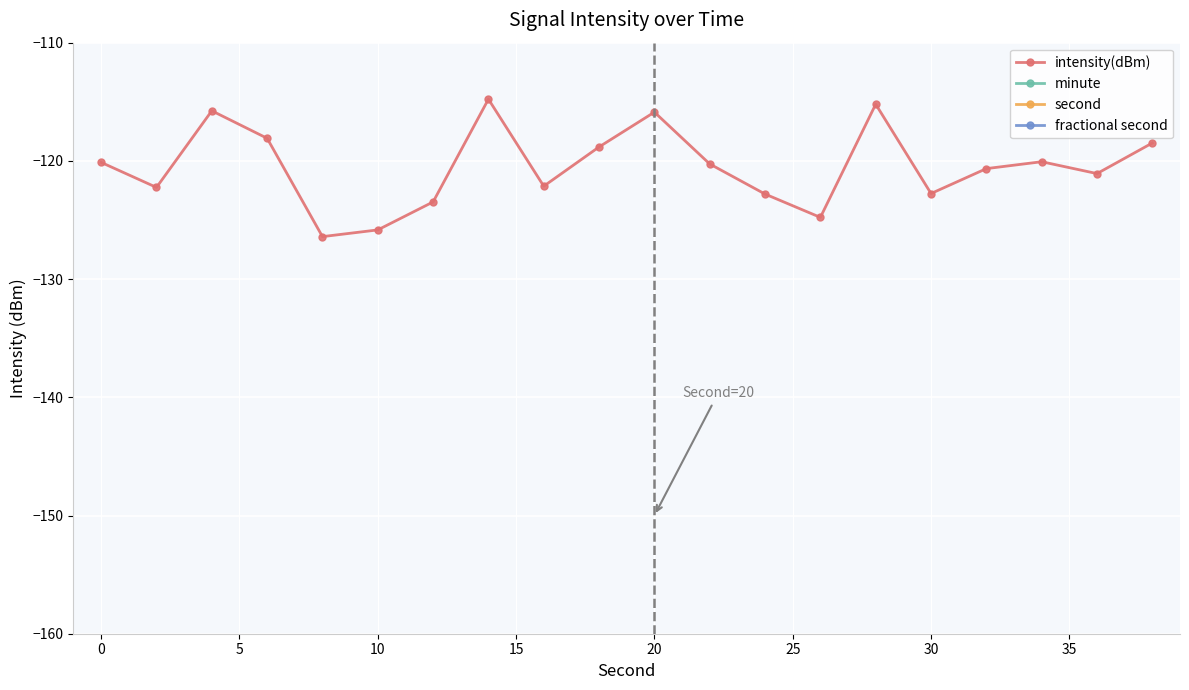

What is the value of the intensity(dBm) point at the 2nd from the left?

-122.2